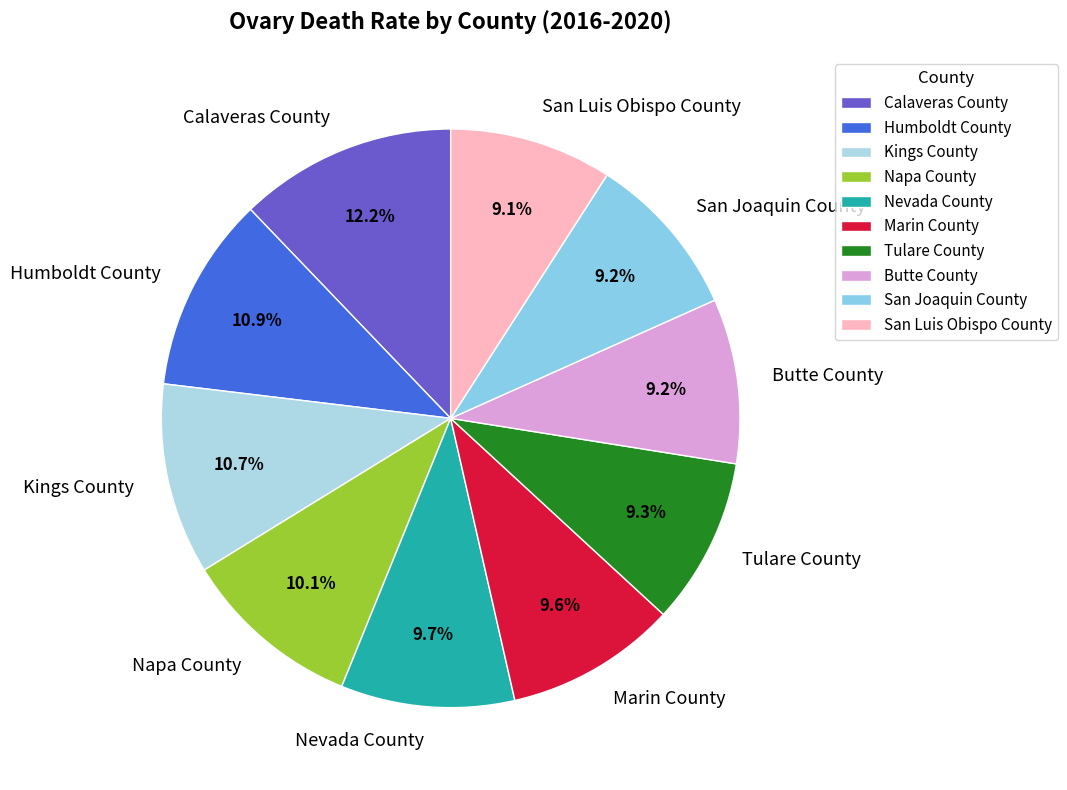

Is Kings County the majority of the pie?

No